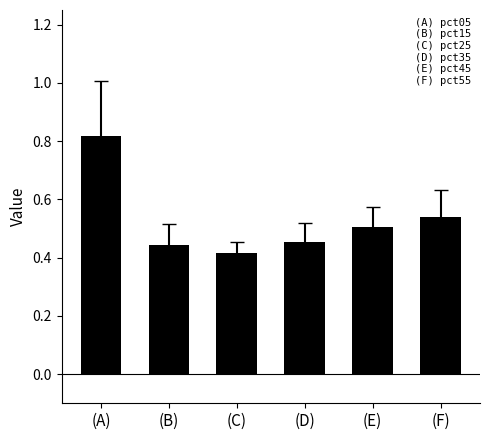

At which category does the chart reach its minimum across all series?

(C)